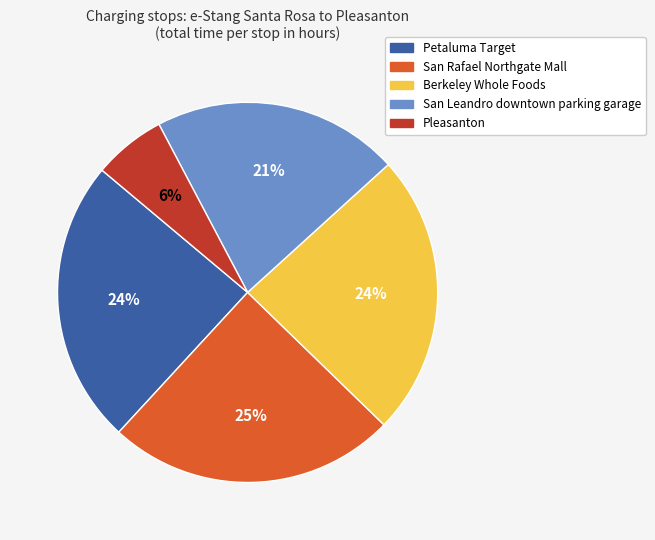

To the nearest percent, what portion does Berkeley Whole Foods represent?

24%